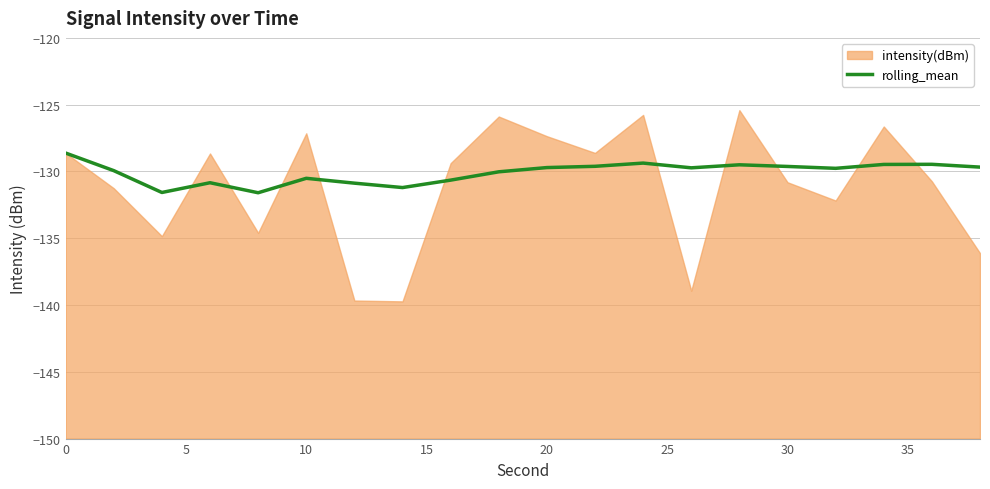

Reading right to left, list all the values displayed in this chart.

-129.7	-129.5	-129.5	-129.8	-129.6	-129.5	-129.7	-129.4	-129.6	-129.7	-130.0	-130.6	-131.2	-130.9	-130.5	-131.6	-130.8	-131.6	-129.9	-128.6